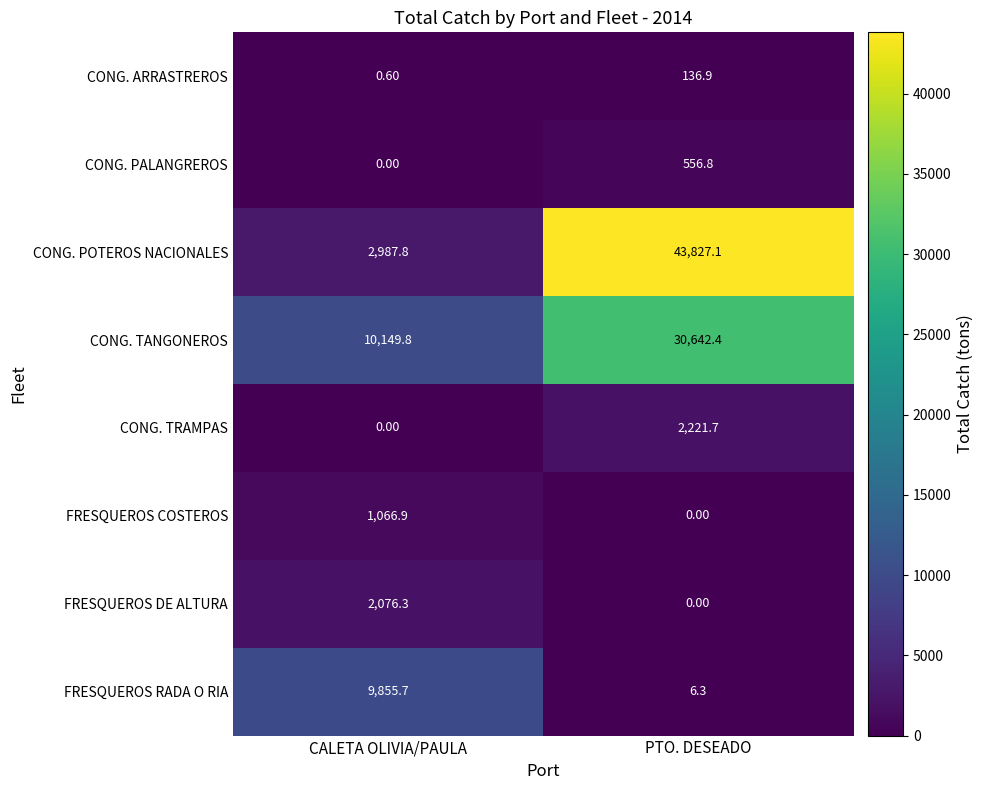

How many categories are shown in the chart?

2